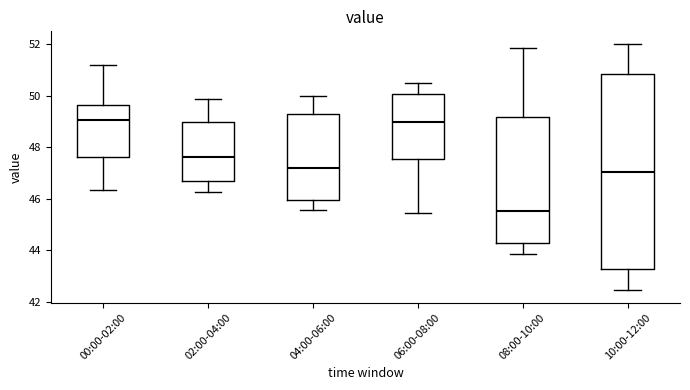

Reading left to right, transcribe this box plot: for each box, give where its median line is, the range the box spans, and where its two whiskers end, as read against the y-axis. The values are not printed on the chart, so give them approximately, as read against the axis.

00:00-02:00: median 49.0, box 47.6 to 49.6, whiskers 46.4 to 51.2
02:00-04:00: median 47.6, box 46.8 to 49.0, whiskers 46.2 to 49.8
04:00-06:00: median 47.2, box 46.0 to 49.4, whiskers 45.6 to 50.0
06:00-08:00: median 49.0, box 47.6 to 50.0, whiskers 45.4 to 50.6
08:00-10:00: median 45.6, box 44.4 to 49.2, whiskers 43.8 to 51.8
10:00-12:00: median 47.0, box 43.2 to 50.8, whiskers 42.4 to 52.0